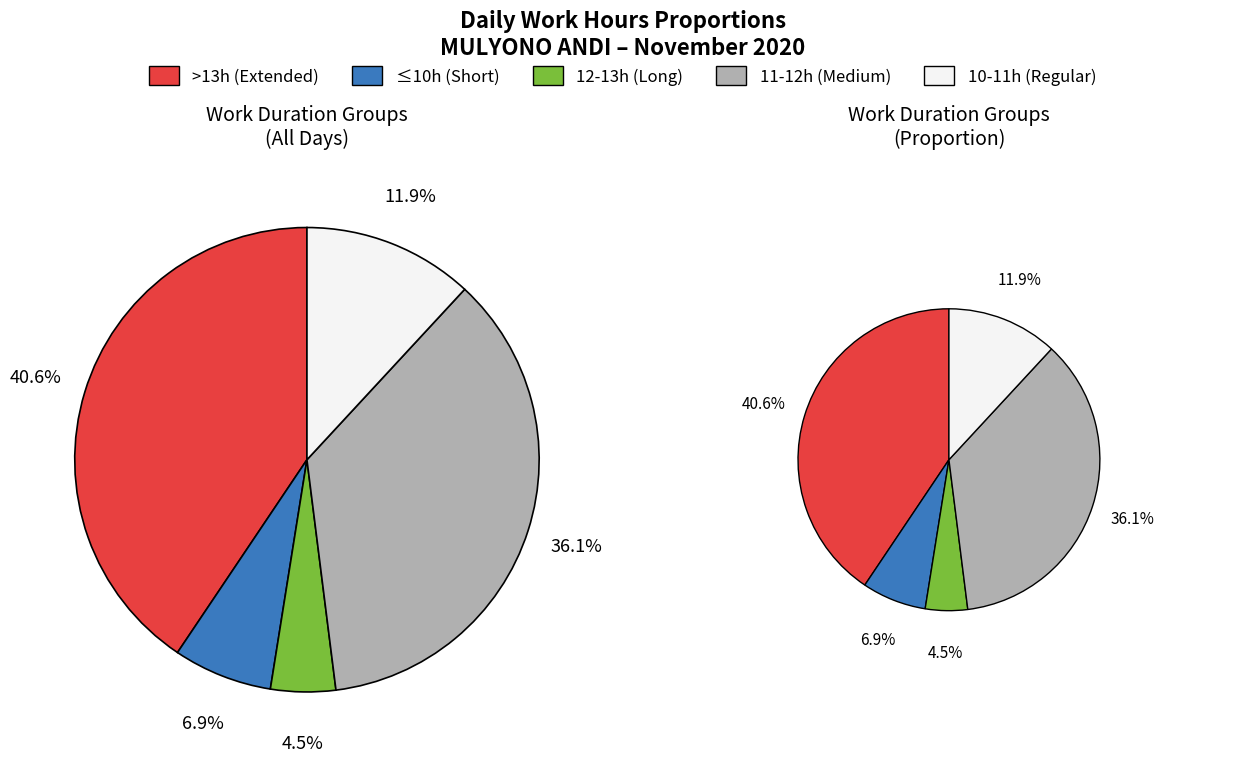

Does any single category account for the majority?

No